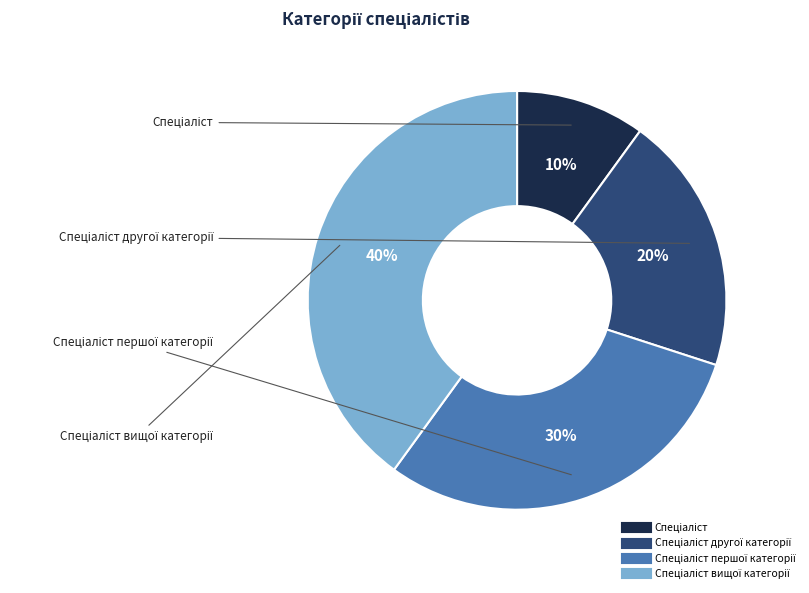

How many slices are in this pie chart?

4